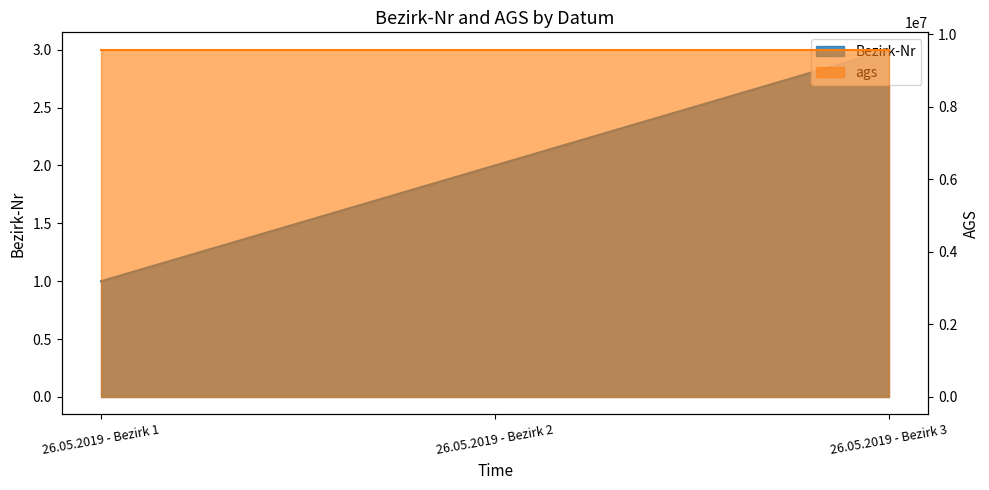

True or false: the data shows 1 at 26.05.2019 - Bezirk 1.

True